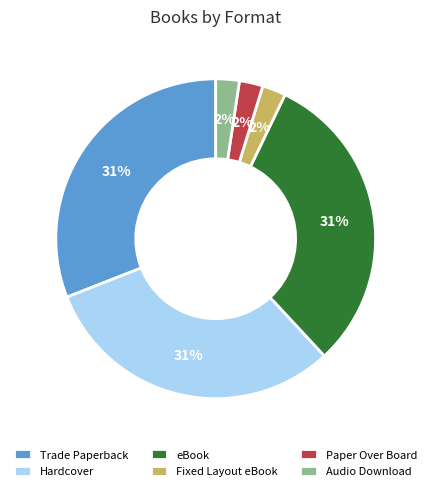

Do Audio Download and Fixed Layout eBook together represent more than half of the pie?

No